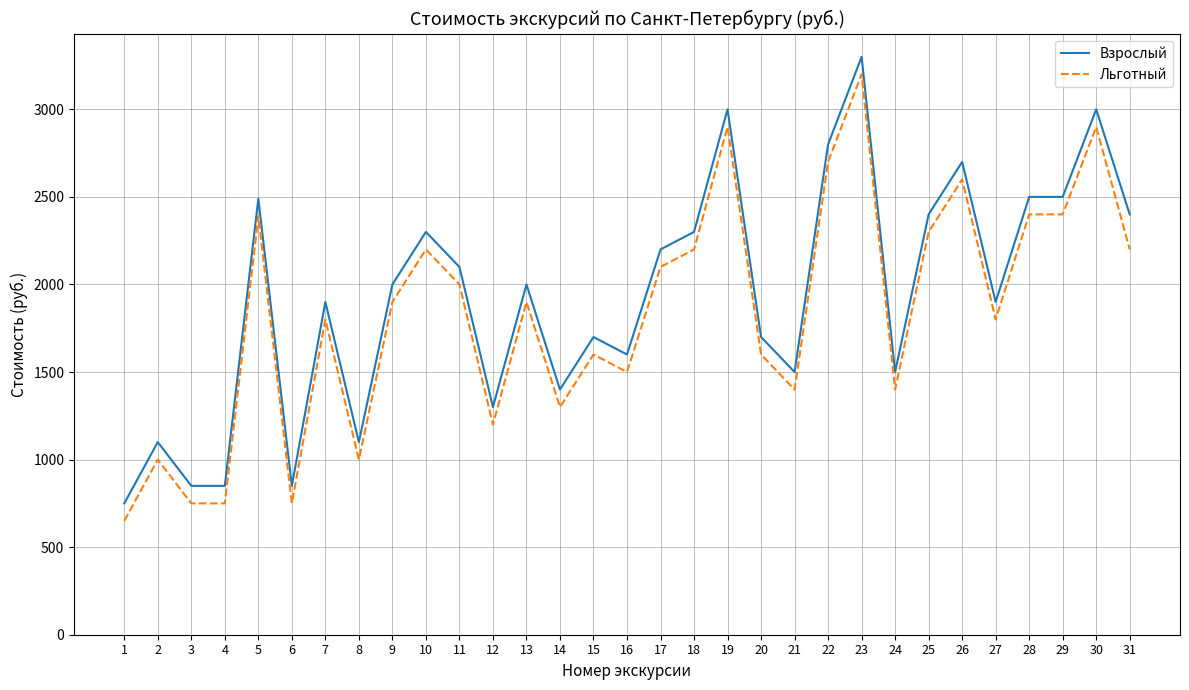

At which category is the sum across all series the highest?

23